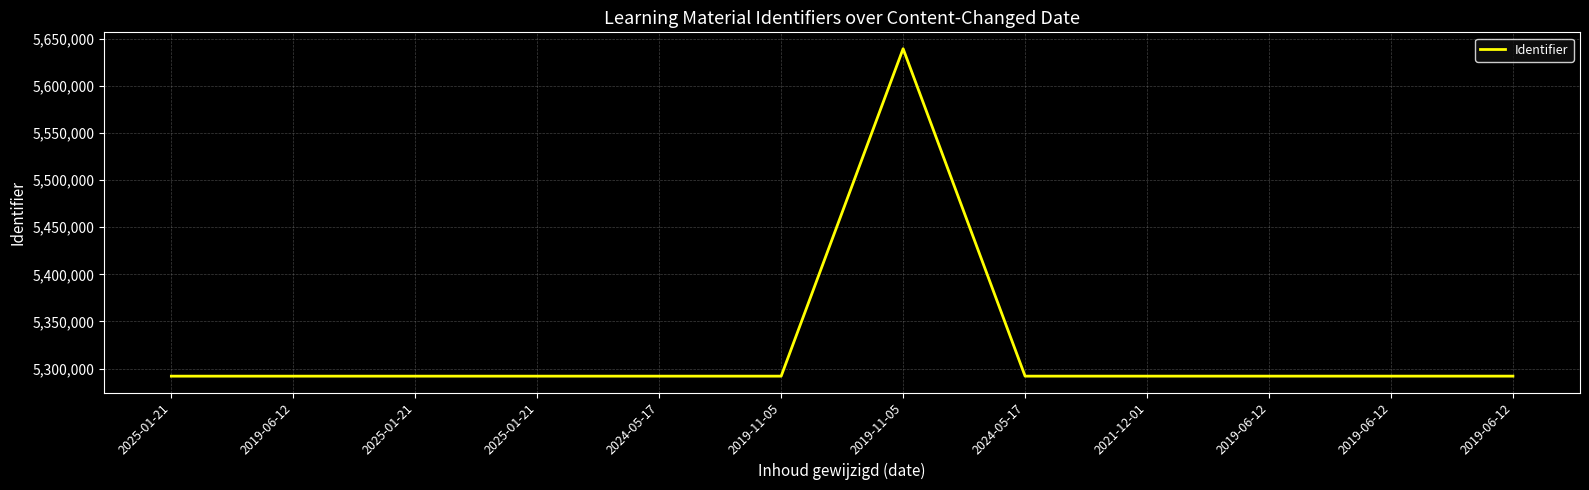

At which label is the value closest to 5465662?

2019-06-12